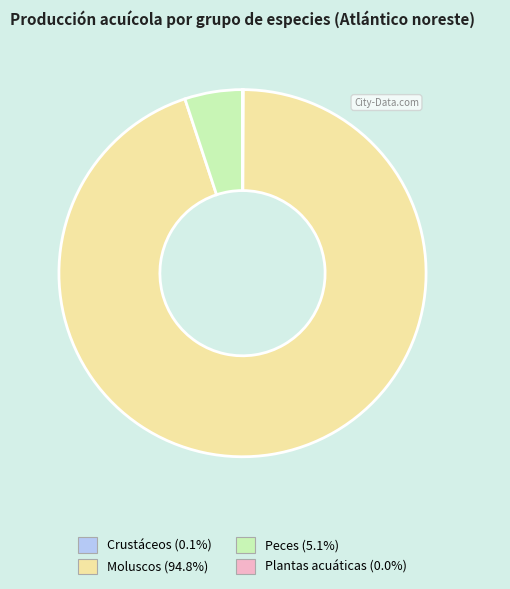

Does any single category account for the majority?

Yes